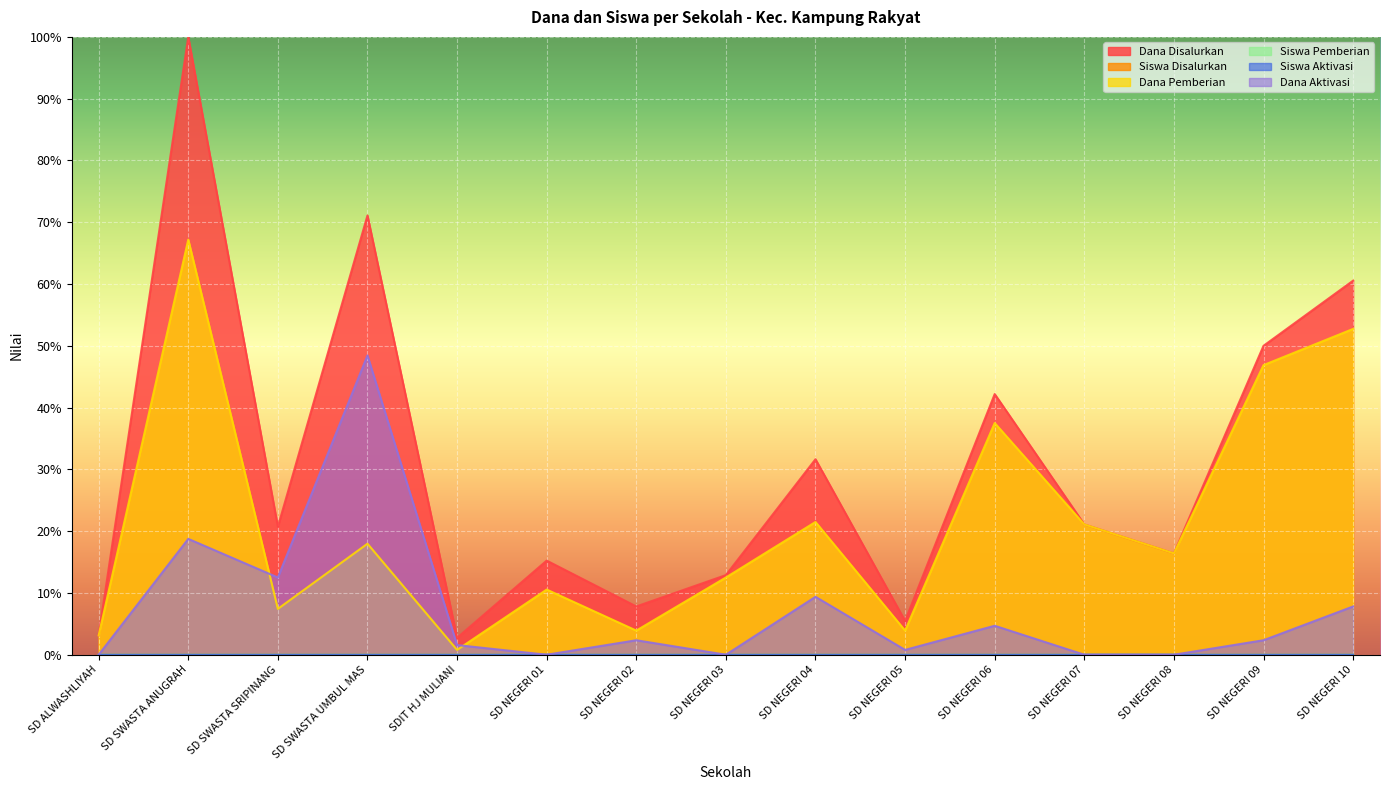

What is the difference between the Dana Disalurkan values at SD SWASTA UMBUL MAS and SD NEGERI 09?

21.1